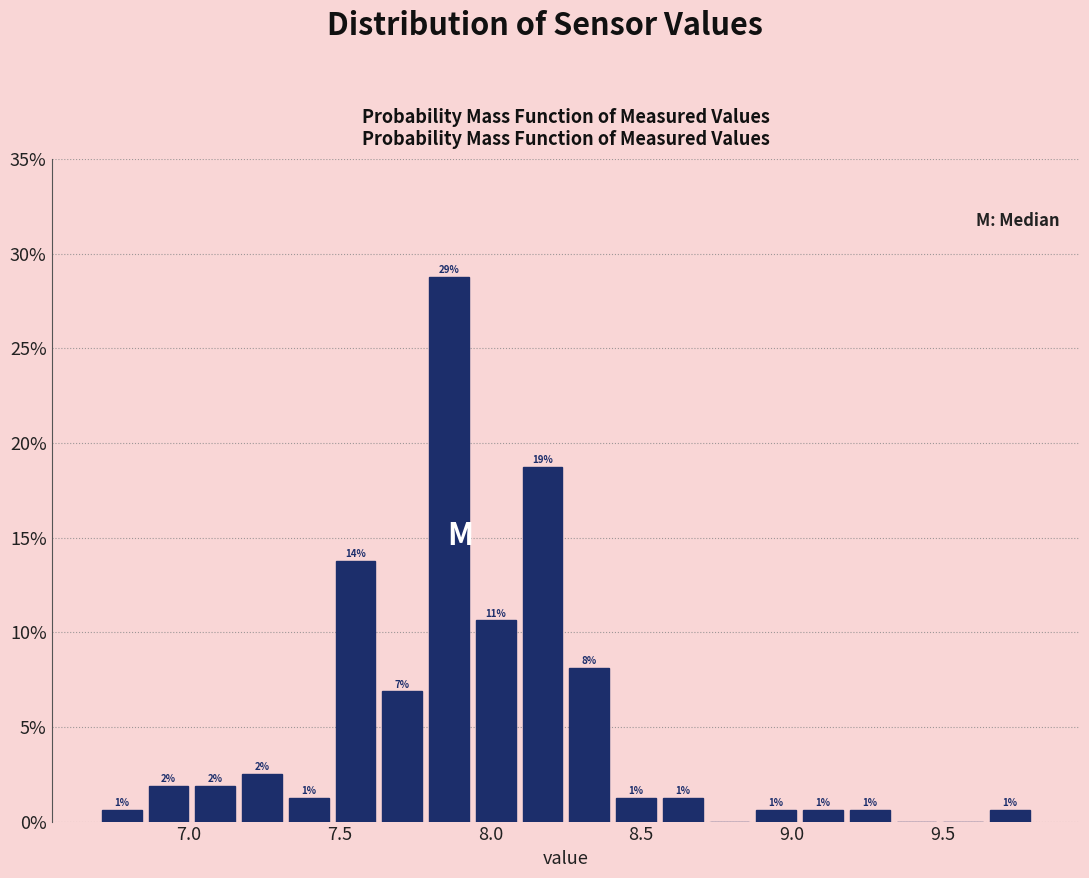

Read against the x-axis, roughly where is the centre of the tallest bar?

7.85